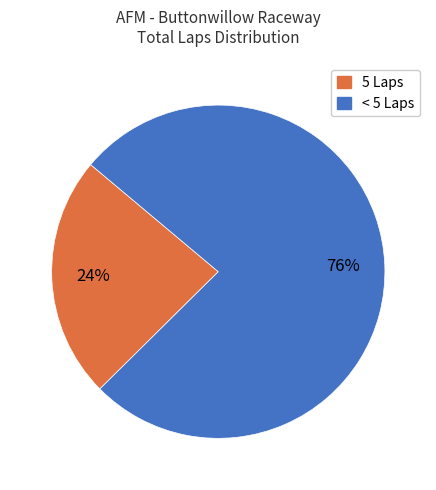

Is there a majority slice in this chart?

Yes